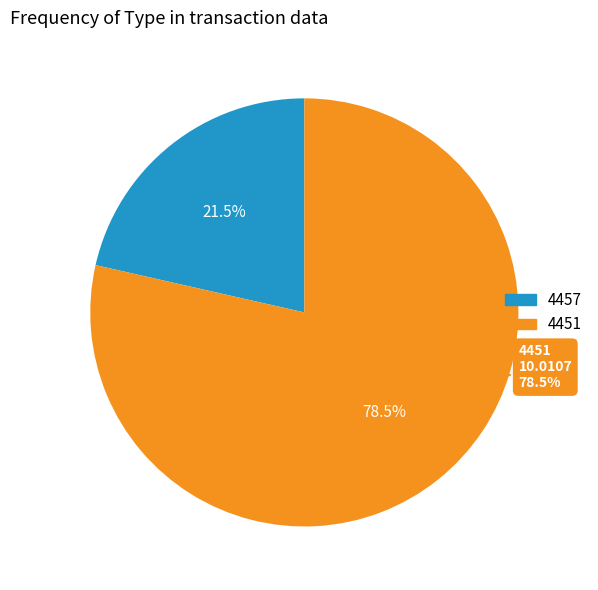

How many segments does this pie chart have?

2